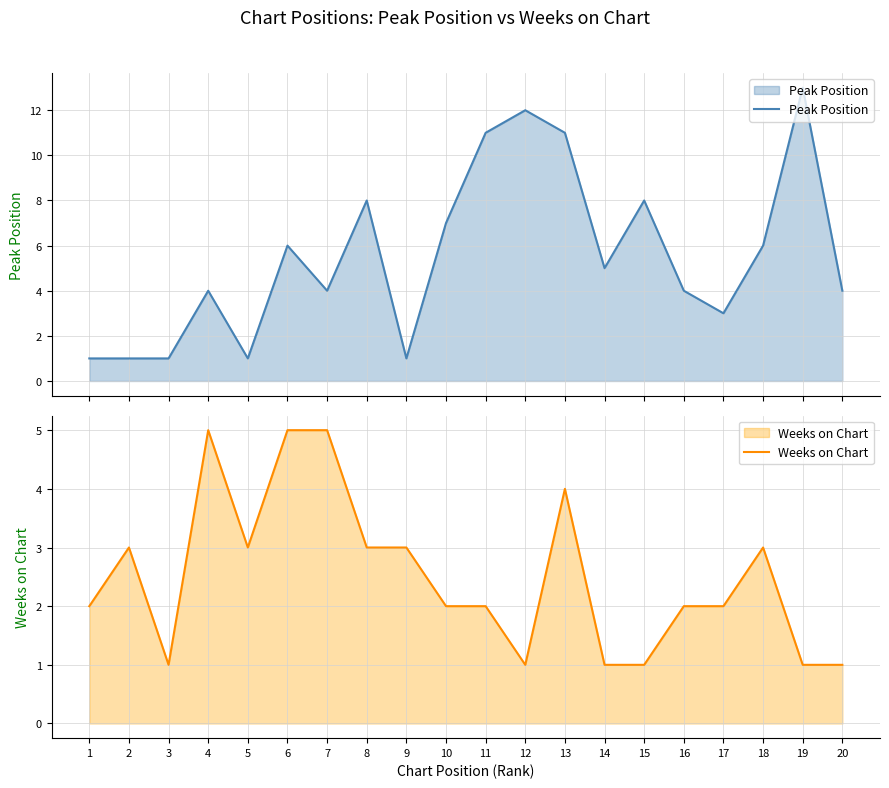

What are all the series names shown in the legend?

Peak Position, Weeks on Chart